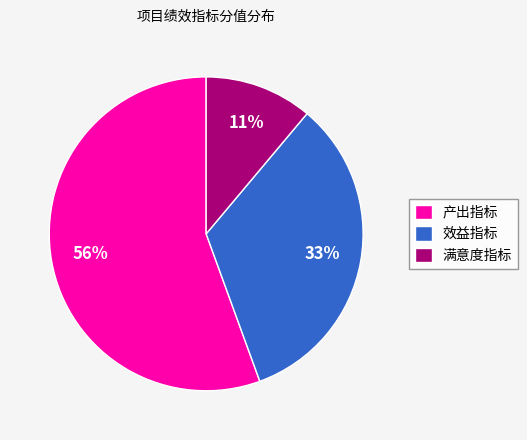

Does 产出指标 represent more than half of the total?

Yes